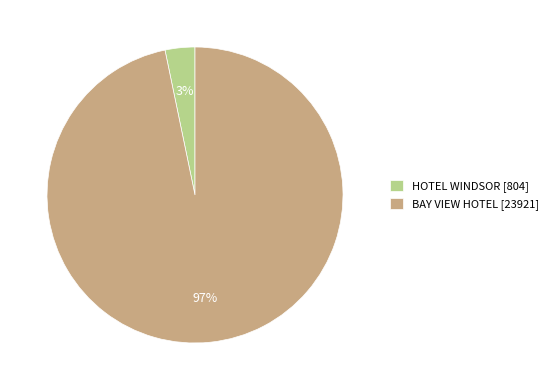

To the nearest percent, what is the combined percentage of BAY VIEW HOTEL and HOTEL WINDSOR?

100%